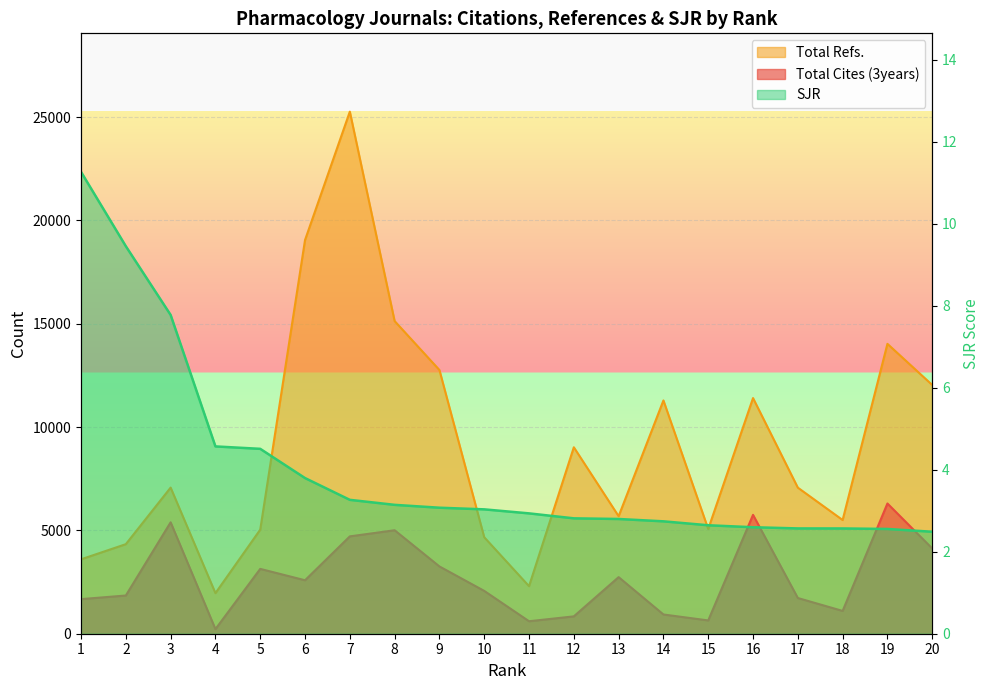

At which category does Total Cites (3years) reach its first local valley?

4